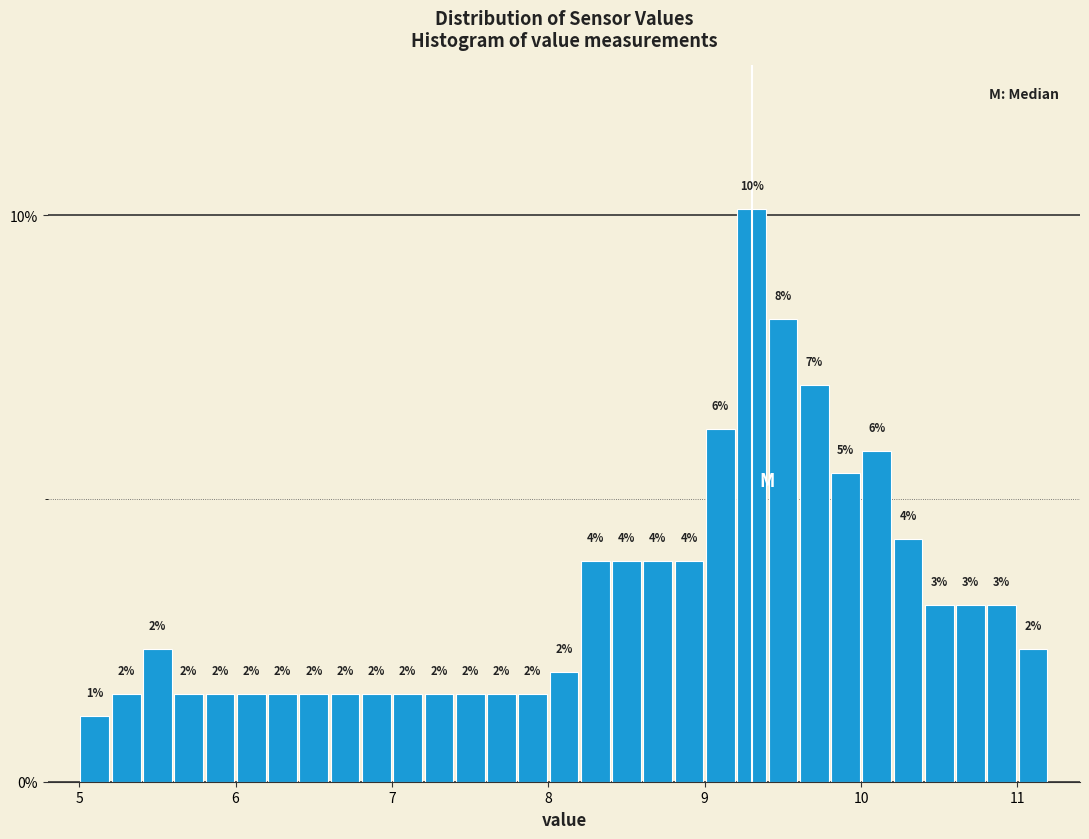

Around what value on the x-axis is the tallest bar? Give the approximate position of its centre, as read against the axis.

9.3